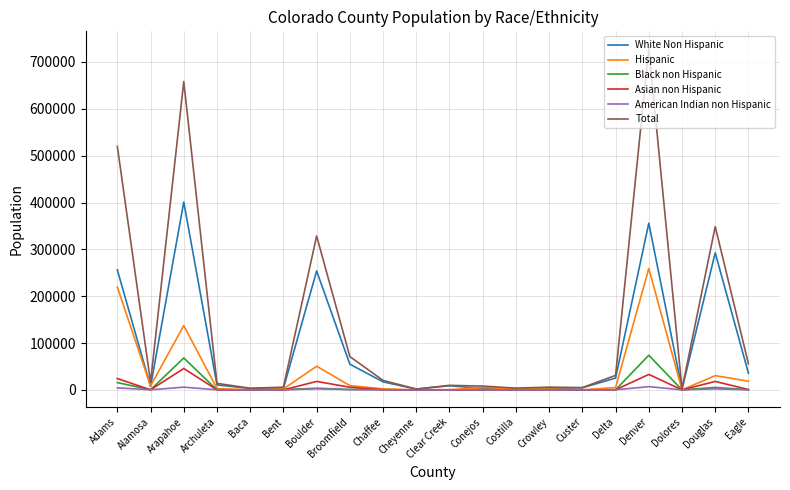

At which label is Hispanic closest to 129640?

Arapahoe